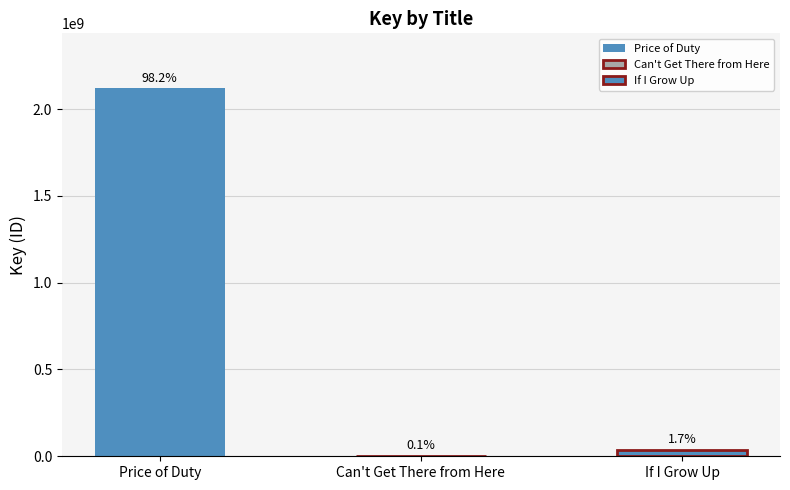

What is the greatest value displayed?

2118818191